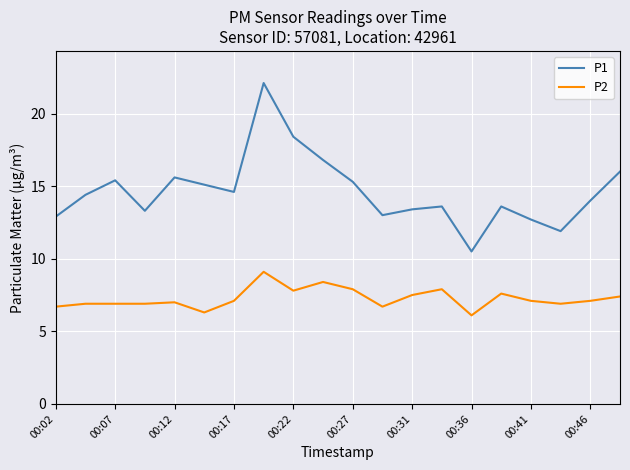

Rank the series by their maximum value, from highest to lowest.

P1, P2